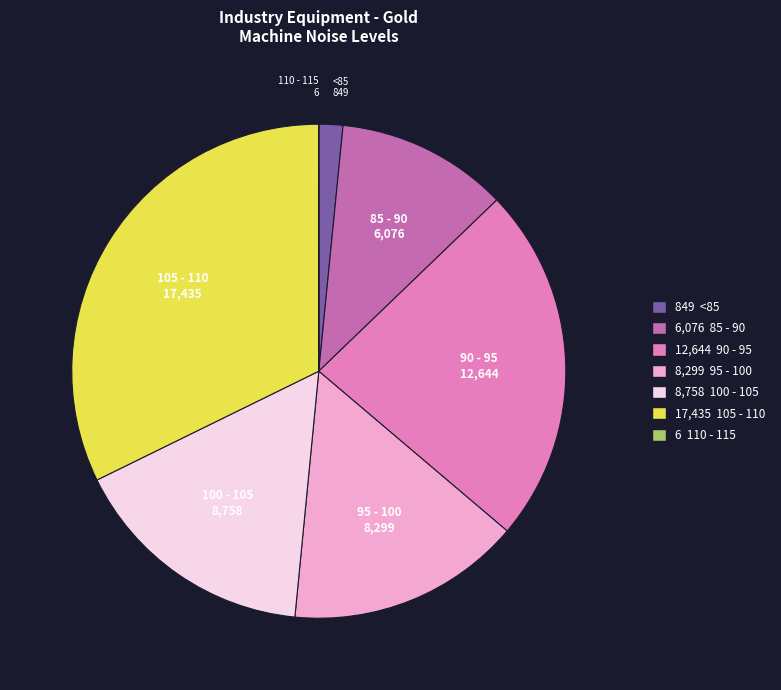

Is there a majority slice in this chart?

No